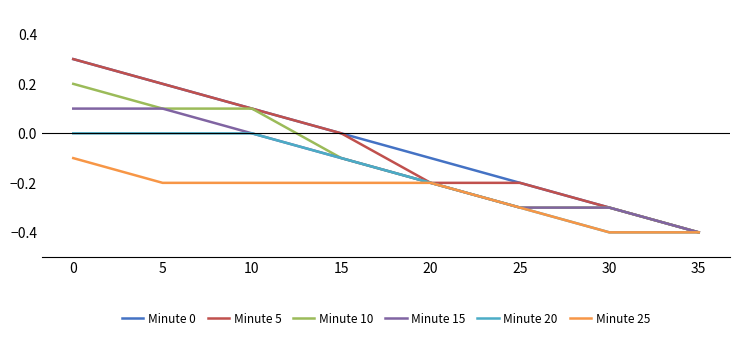

What is the difference between the Minute 10 values at 0 and 25?

0.5